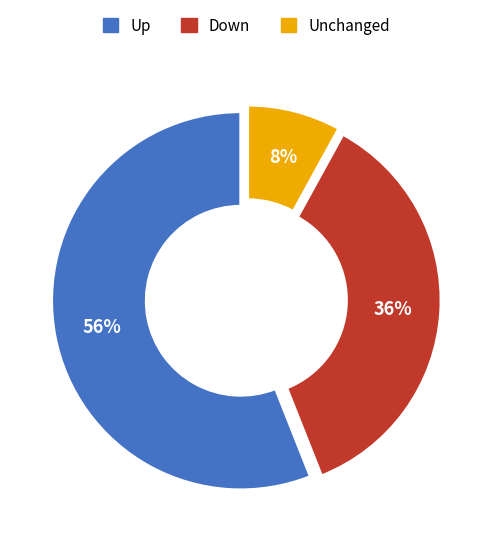

Count the number of slices in the pie.

3